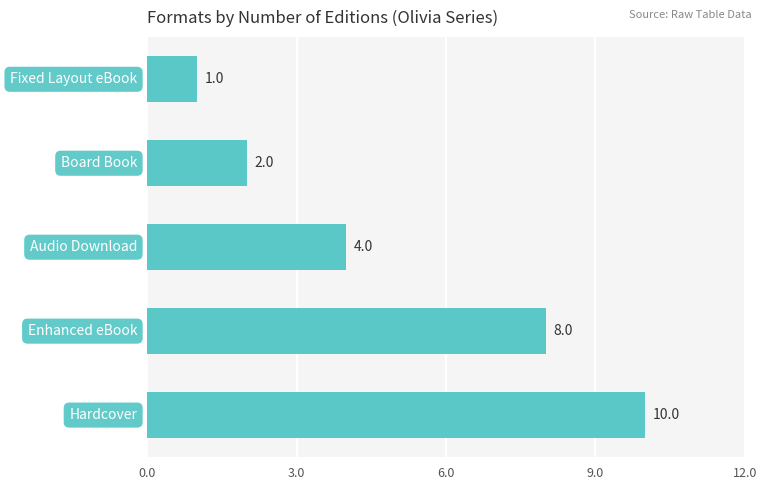

How many categories are shown in the chart?

5